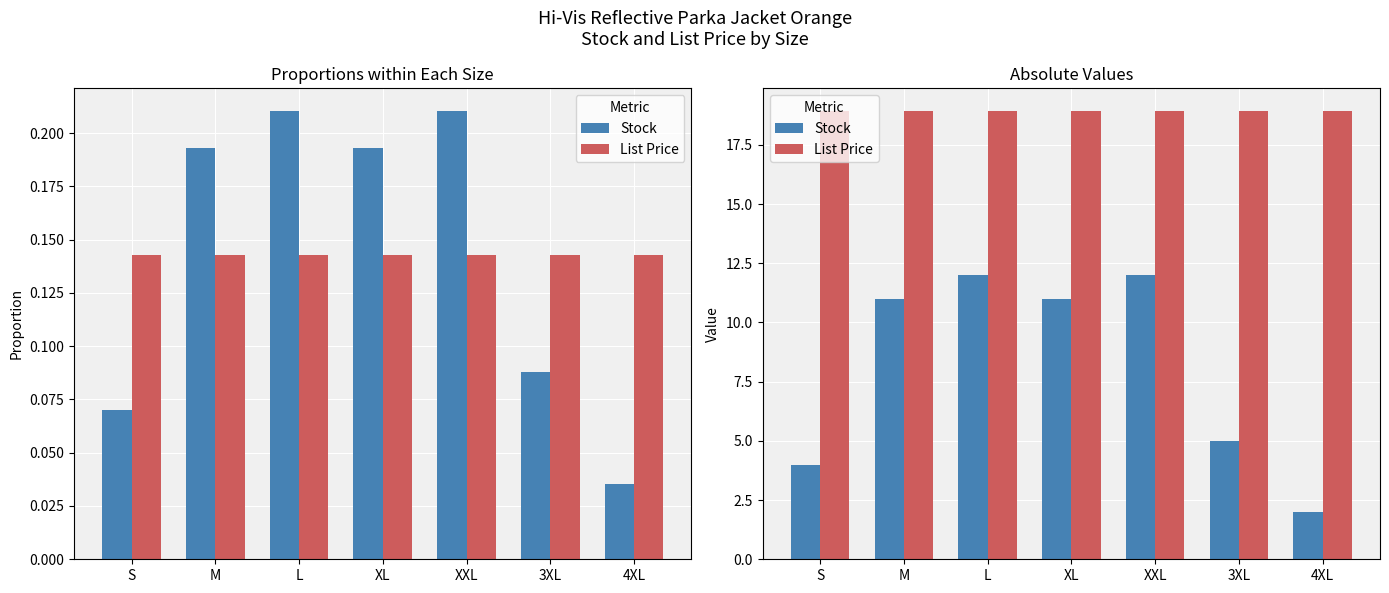

List the labels in order of Stock value, largest first.

L, XXL, M, XL, 3XL, S, 4XL